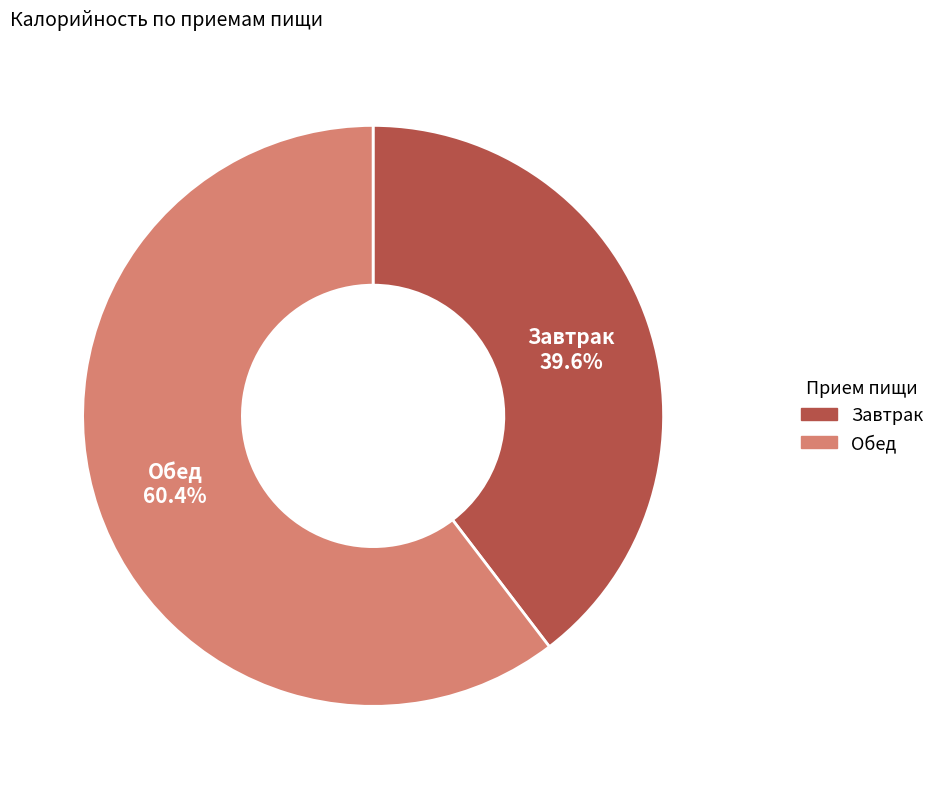

Does any single category account for the majority?

Yes